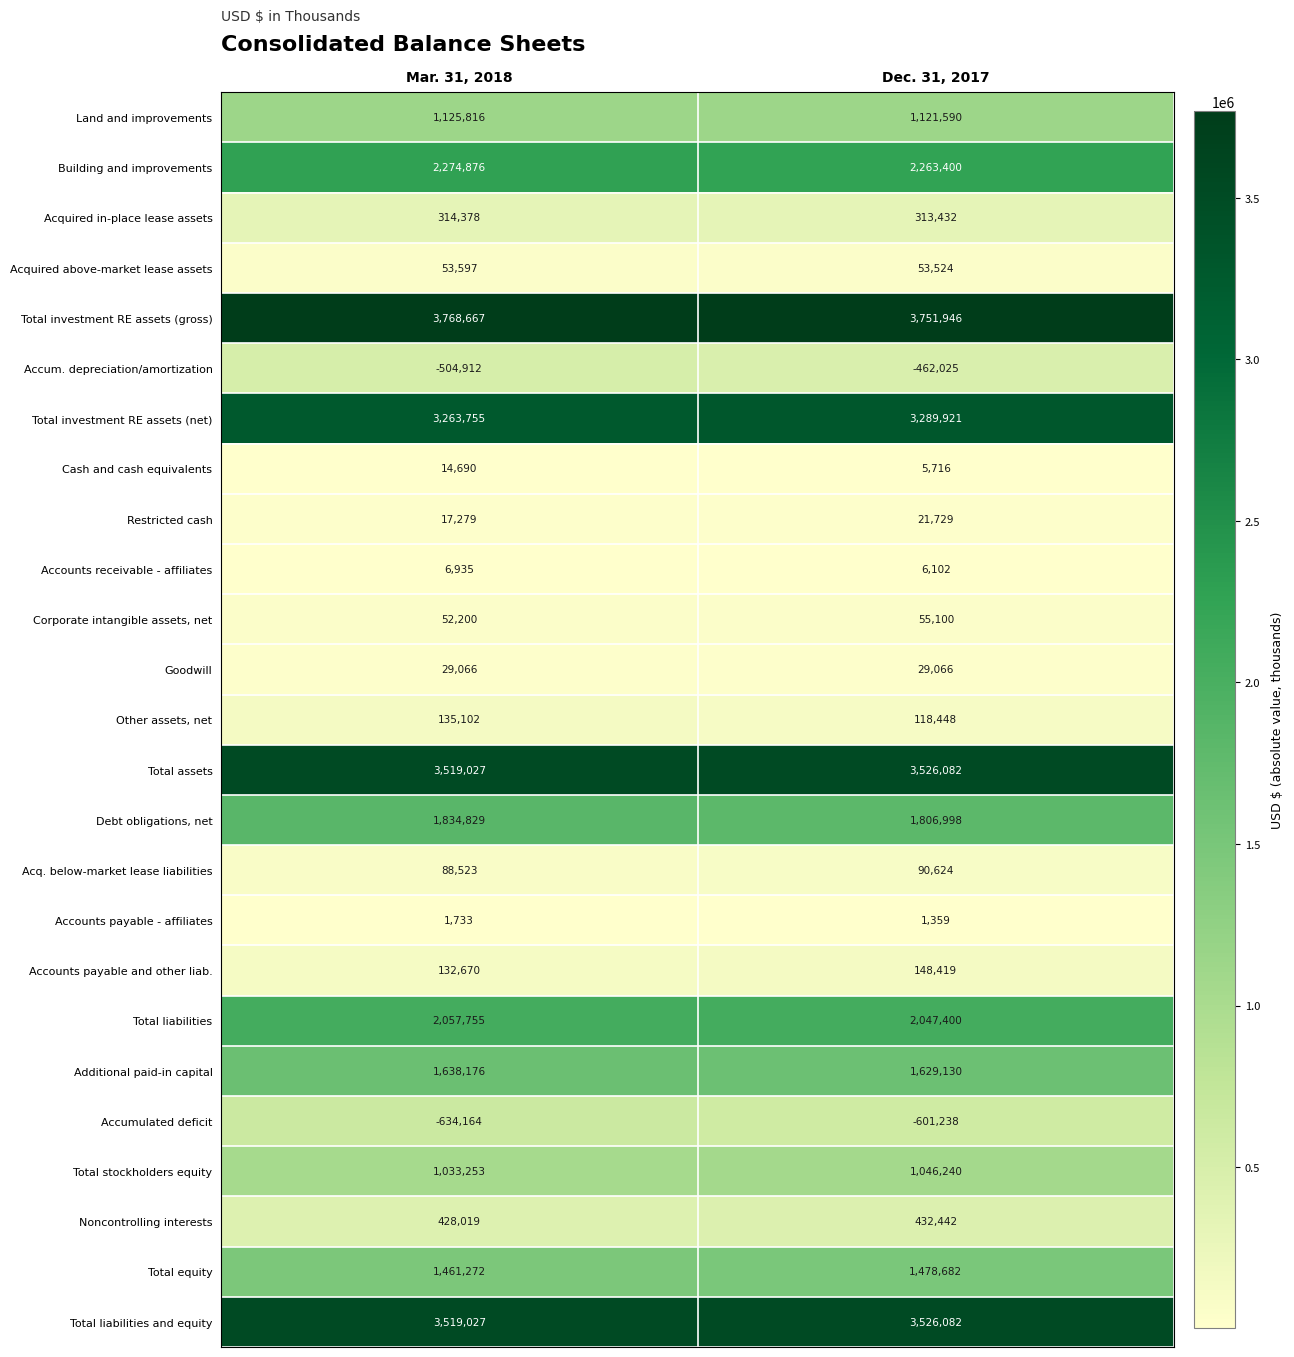

Read the Total stockholders equity value at Mar. 31, 2018, to the nearest 10.

1033250